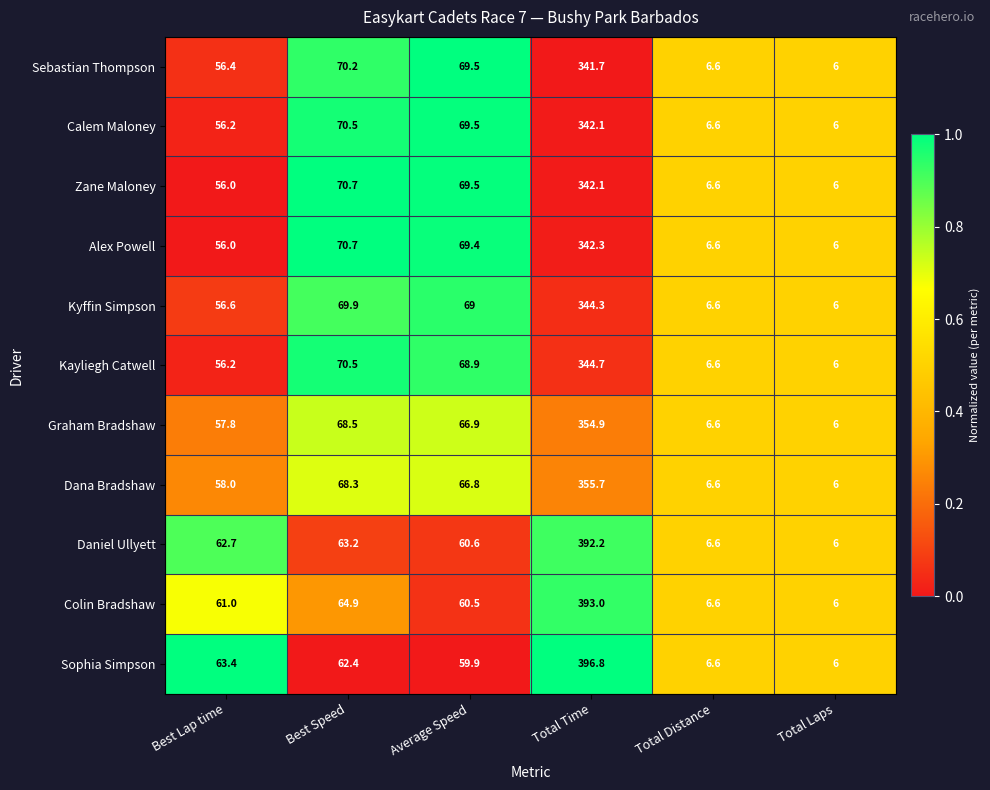

What is the total value across all series at Average Speed?

730.5